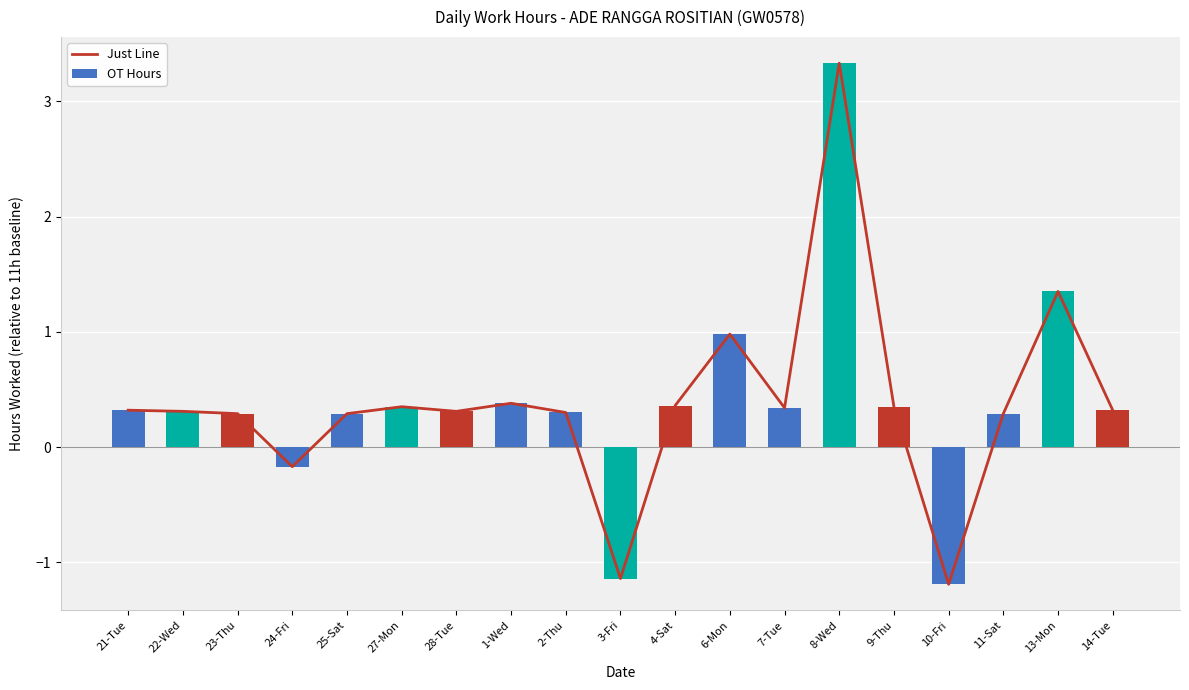

What is the lowest value of the OT Hours series?

-1.2